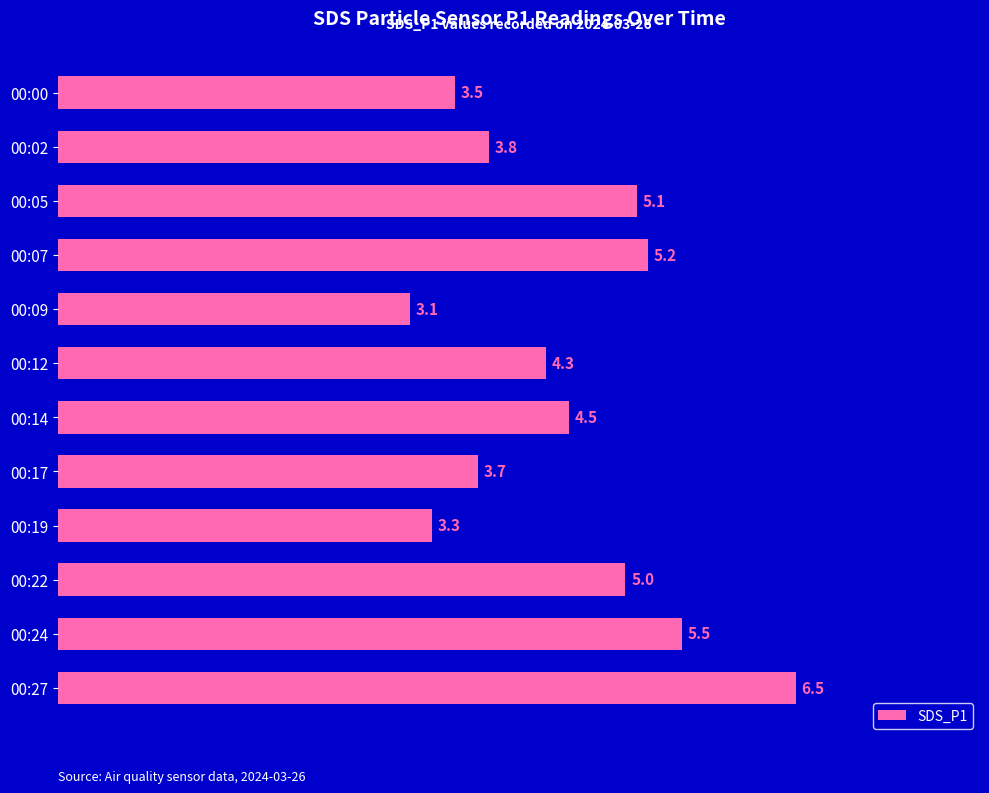

Reading top to bottom, transcribe all the data shown in this chart.

00:00=3.5	00:02=3.8	00:05=5.1	00:07=5.2	00:09=3.1	00:12=4.3	00:14=4.5	00:17=3.7	00:19=3.3	00:22=5.0	00:24=5.5	00:27=6.5